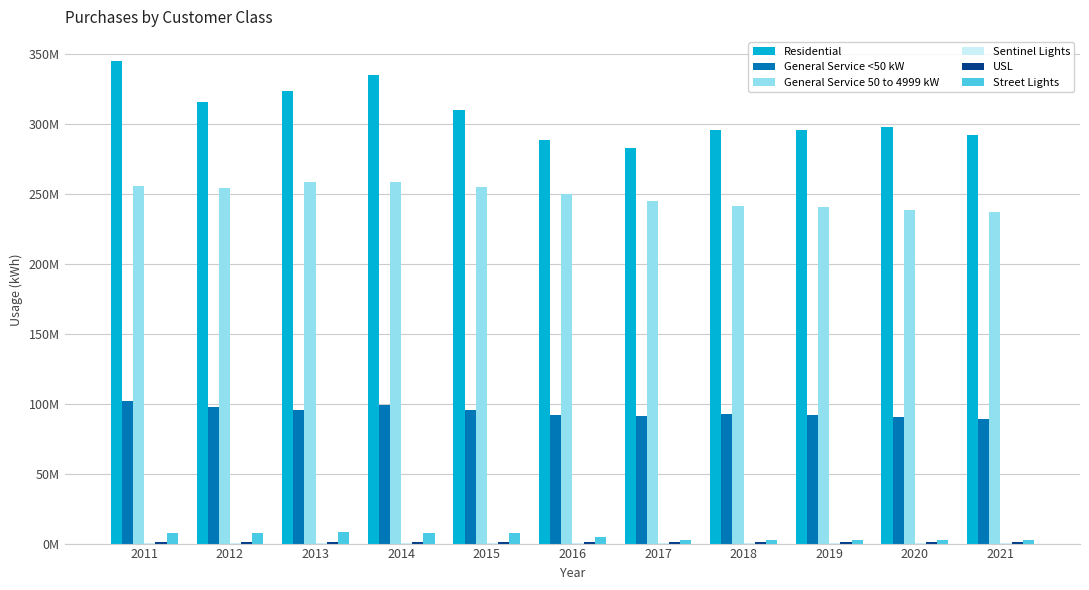

Between 2017 and 2011, which is larger?

2011